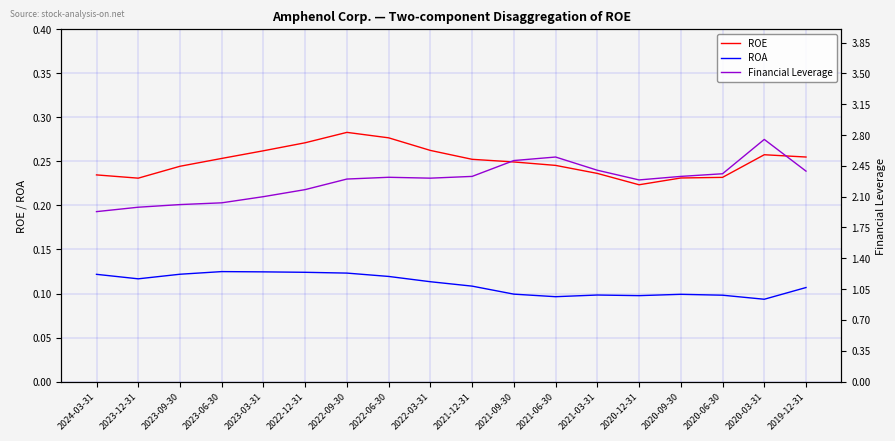

What is the value of the ROE point at the 6th from the left?

0.3